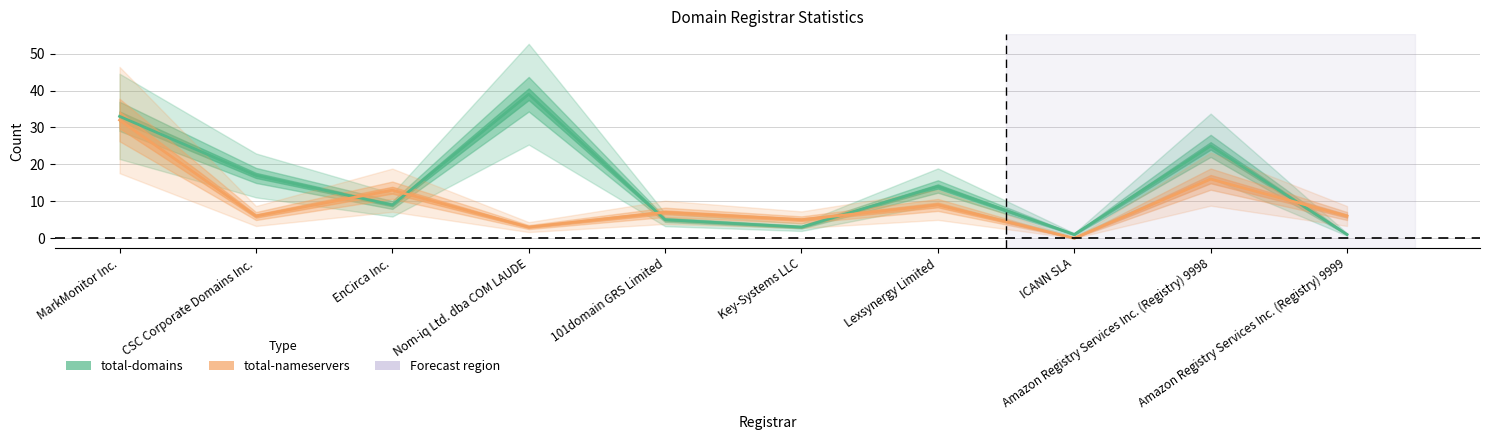

How many data points in total-domains are less than 14?

5